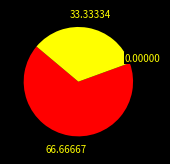

Is there any slice that represents more than half of the pie?

Yes